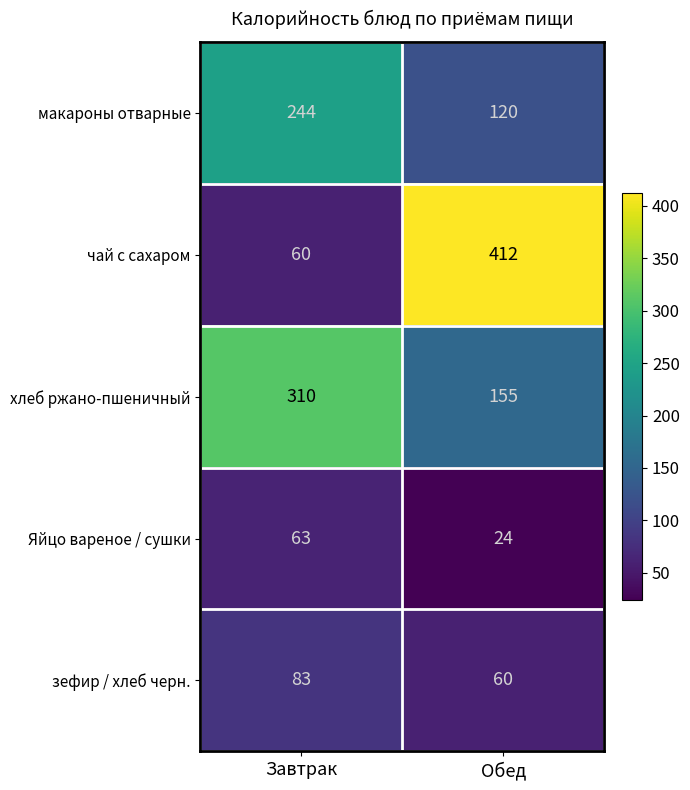

The зефир / хлеб черн. series shows 40 at Обед. True or false?

False